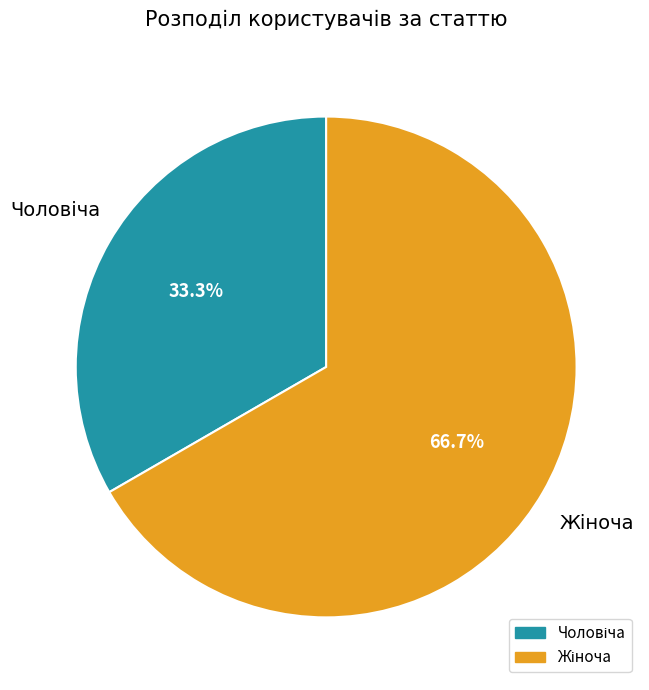

Is there a majority slice in this chart?

Yes